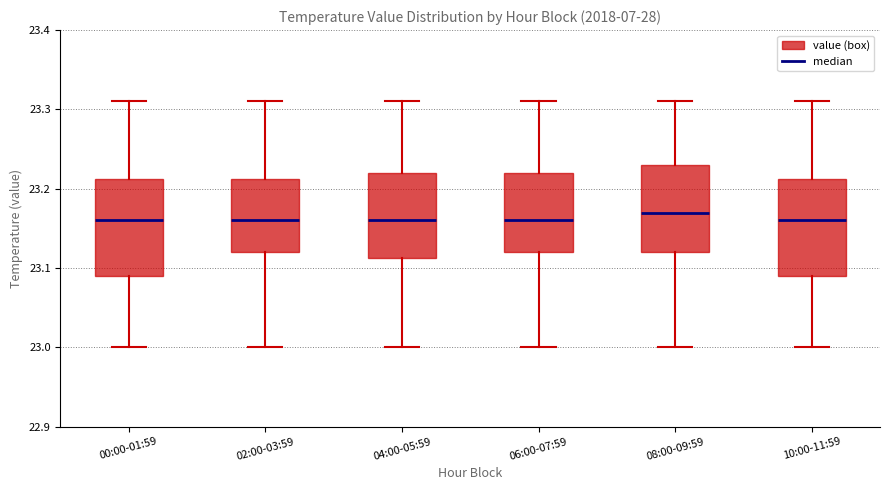

Reading left to right, transcribe this box plot: for each box, give where its median line is, the range the box spans, and where its two whiskers end, as read against the y-axis. The values are not printed on the chart, so give them approximately, as read against the axis.

00:00-01:59: median 23.16, box 23.09 to 23.21, whiskers 23.00 to 23.31
02:00-03:59: median 23.16, box 23.12 to 23.21, whiskers 23.00 to 23.31
04:00-05:59: median 23.16, box 23.11 to 23.22, whiskers 23.00 to 23.31
06:00-07:59: median 23.16, box 23.12 to 23.22, whiskers 23.00 to 23.31
08:00-09:59: median 23.17, box 23.12 to 23.23, whiskers 23.00 to 23.31
10:00-11:59: median 23.16, box 23.09 to 23.21, whiskers 23.00 to 23.31